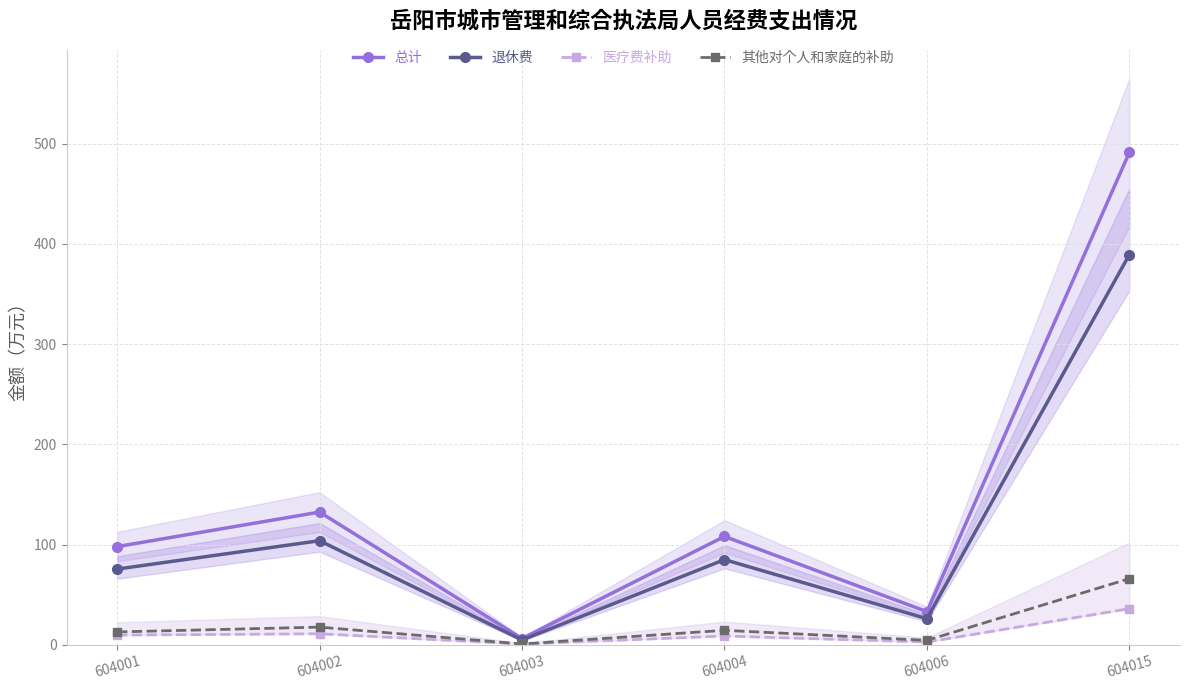

What is the average value of the 其他对个人和家庭的补助 series?

19.3